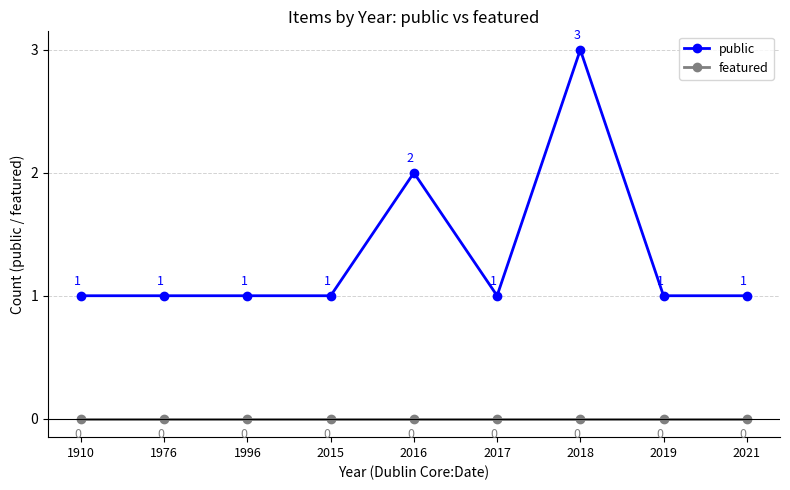

Is the value of public at 2019 greater than the value of featured at 2017?

Yes